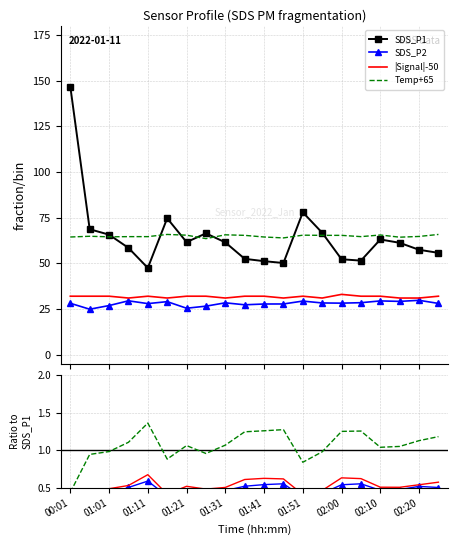

How many values in the SDS_P1 series are below 61?

9